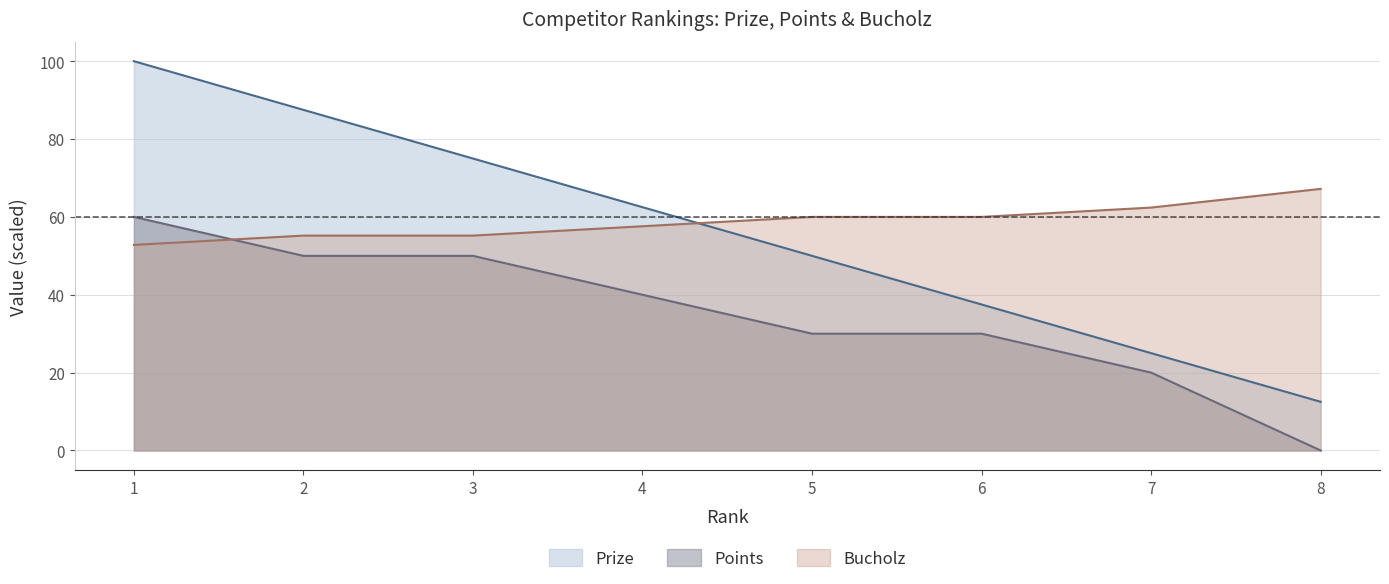

True or false: Prize and Points cross at least once.

False